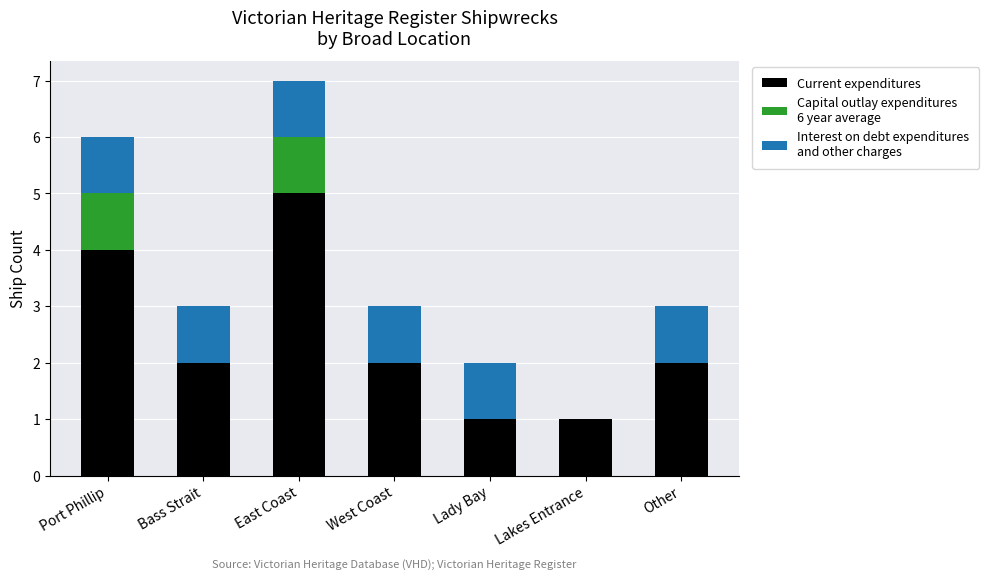

What is the total value across all series at West Coast?

3